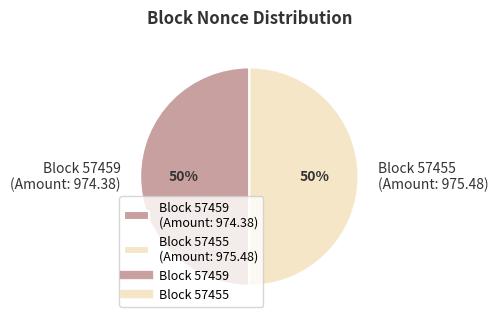

To the nearest percent, what percentage of the pie is Block 57455 (Amount: 975.48)?

50%